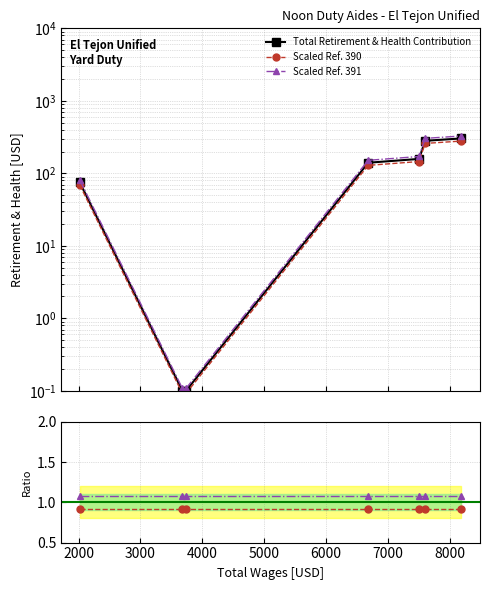

How many categories are shown in the chart?

7